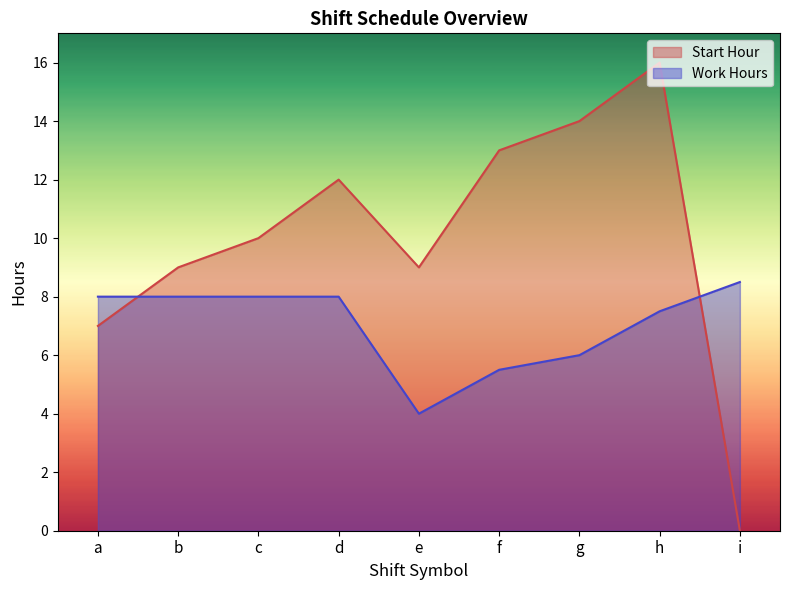

Reading left to right, transcribe all the data shown in this chart.

Start Hour: 7.0	9.0	10.0	12.0	9.0	13.0	14.0	16.0	0.0
Work Hours: 8.0	8.0	8.0	8.0	4.0	5.5	6.0	7.5	8.5